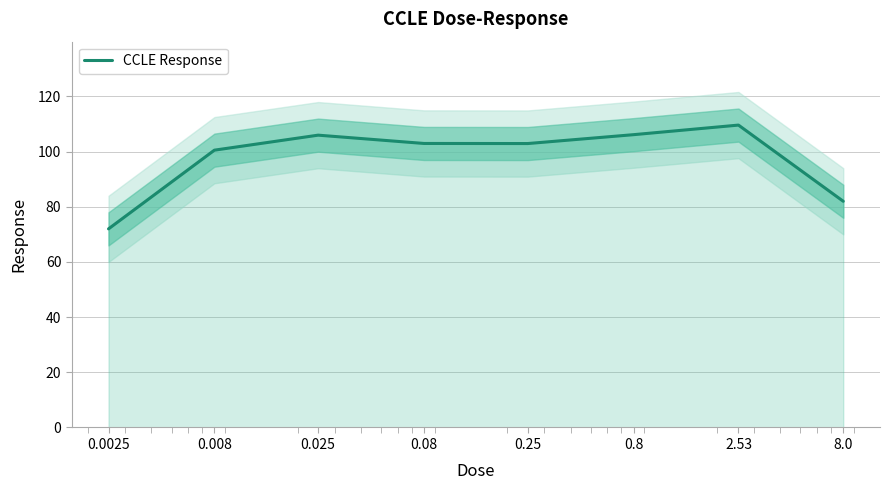

True or false: there are more than 1 points higher than both neighbors.

True